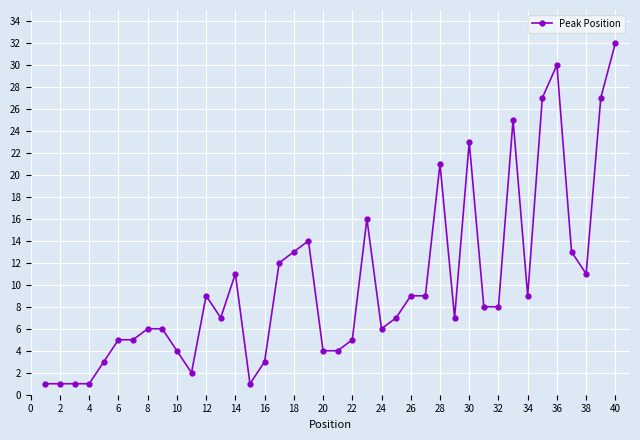

What is the greatest value displayed?

32